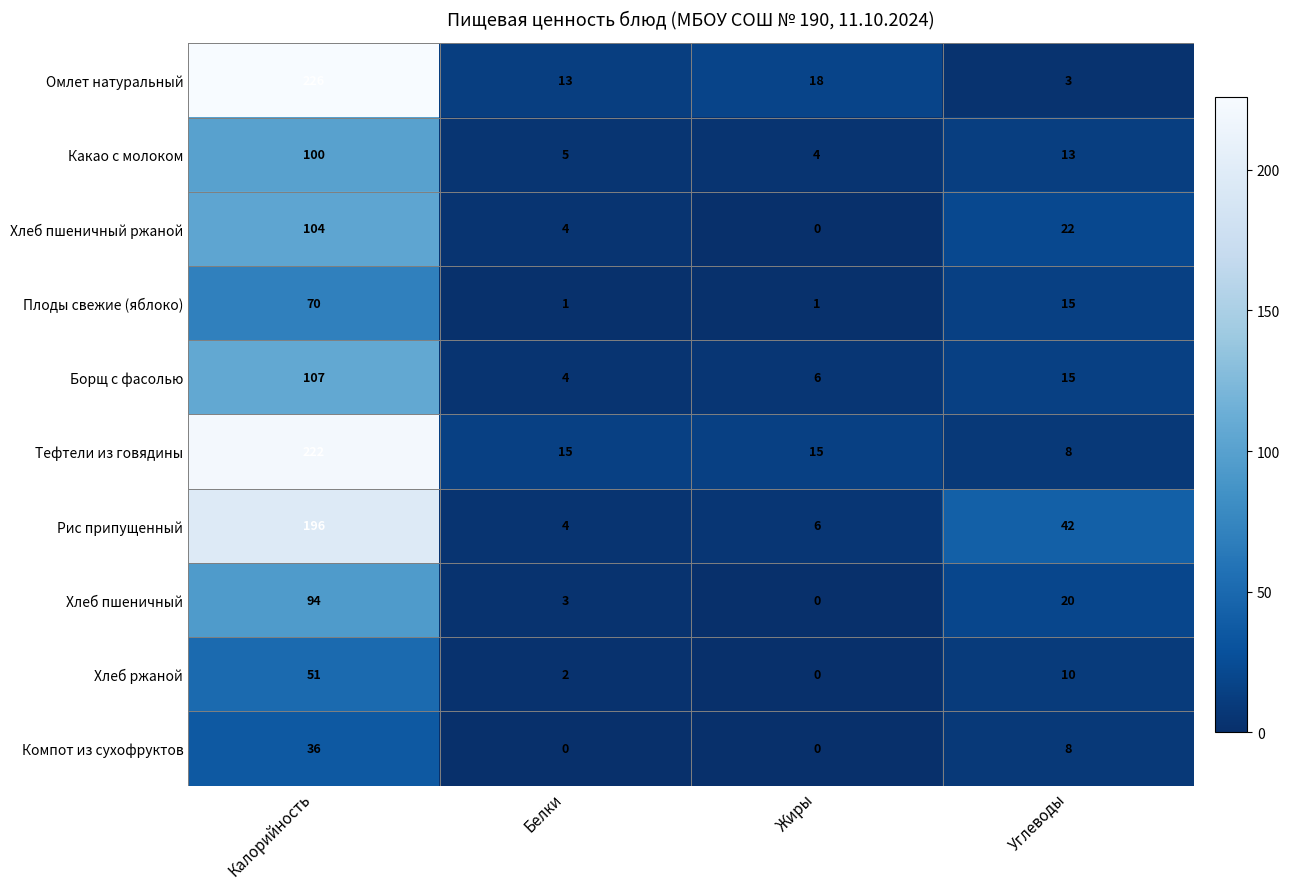

Rank the series by their maximum value, from highest to lowest.

Омлет натуральный, Тефтели из говядины, Рис припущенный, Борщ с фасолью, Хлеб пшеничный ржаной, Какао с молоком, Хлеб пшеничный, Плоды свежие (яблоко), Хлеб ржаной, Компот из сухофруктов